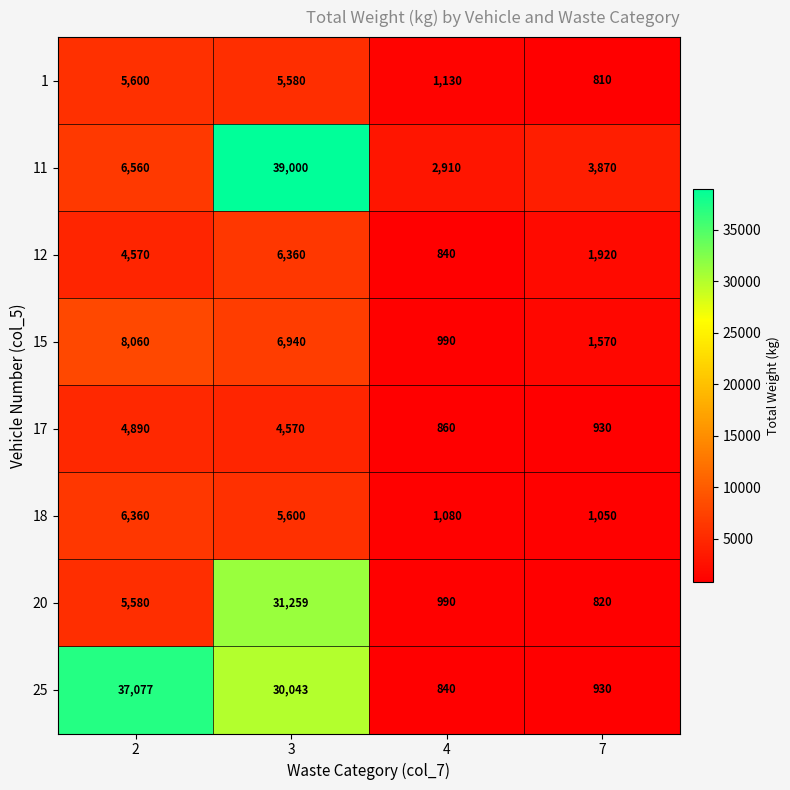

What is the difference between the maximum and second lowest values in the 11 series?

35130